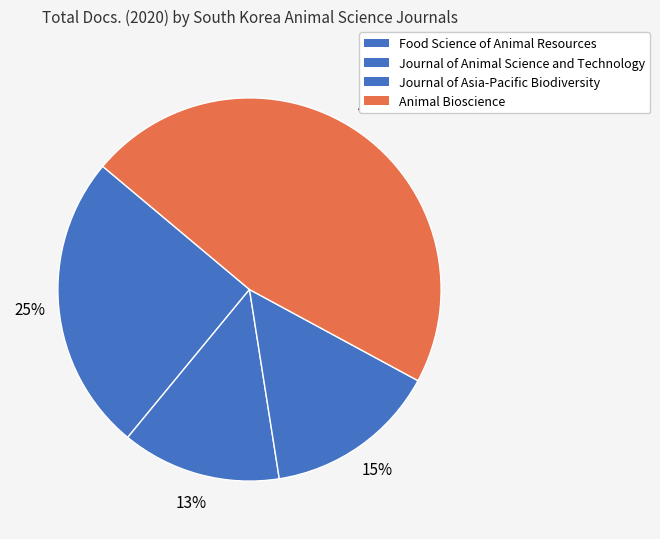

Between Journal of Animal Science and Technology and Food Science of Animal Resources, which is larger?

Food Science of Animal Resources